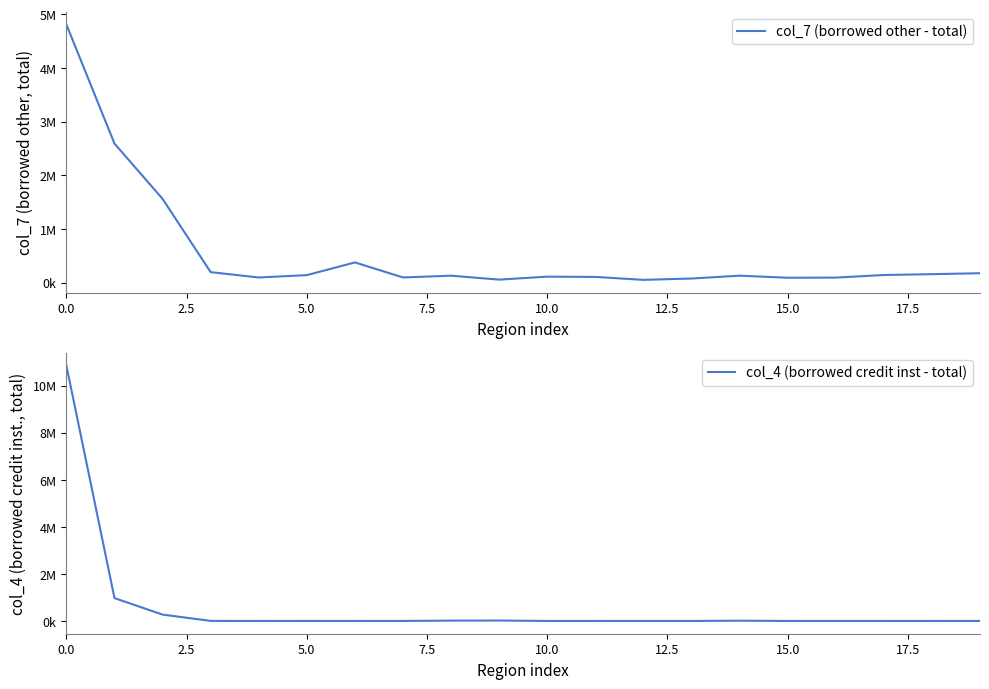

How many series are shown in this chart?

2